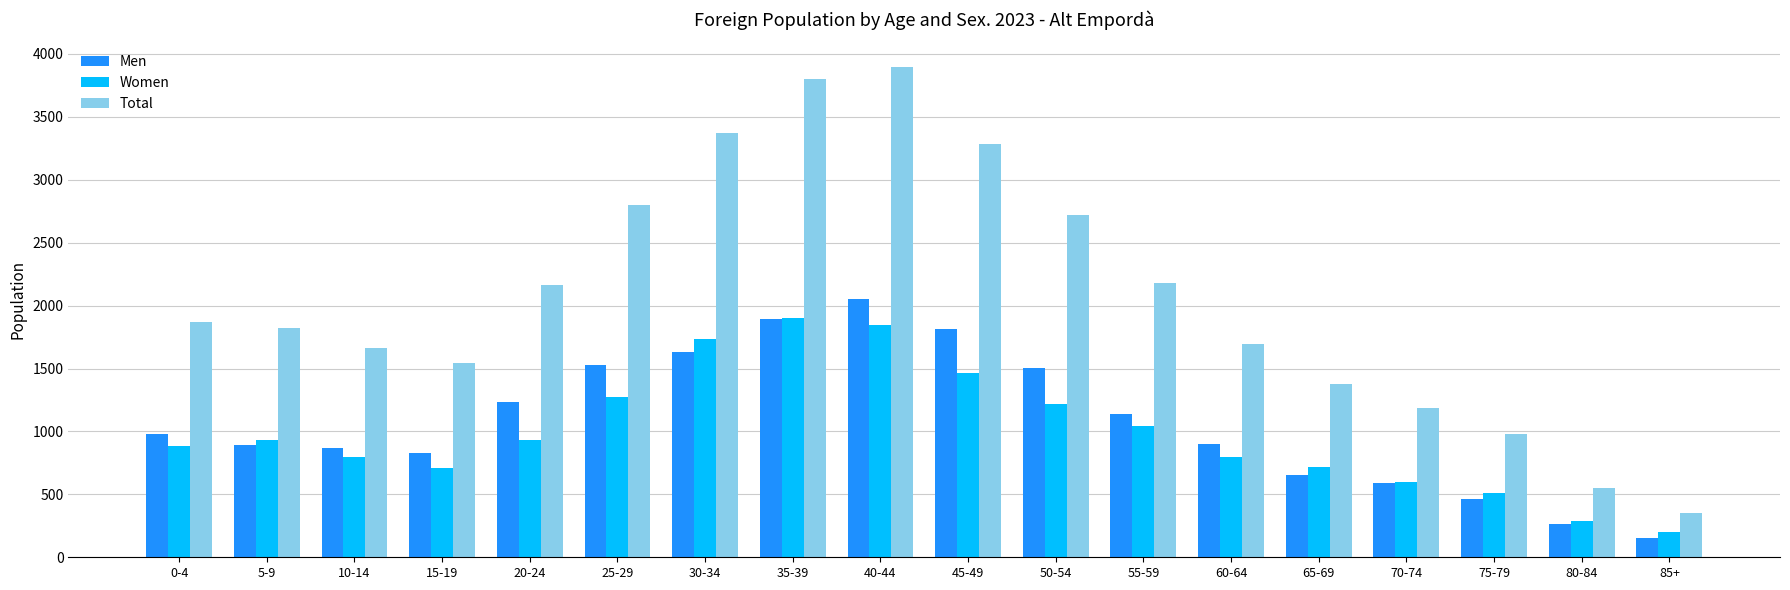

Which category has the highest value across all series?

40-44